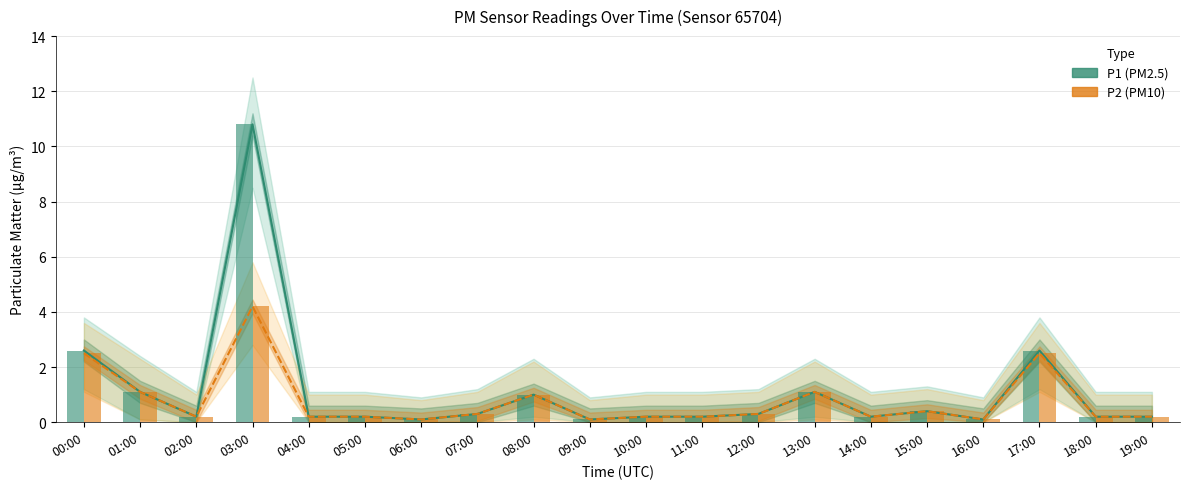

Rank the series by their maximum value, from highest to lowest.

P1, P2